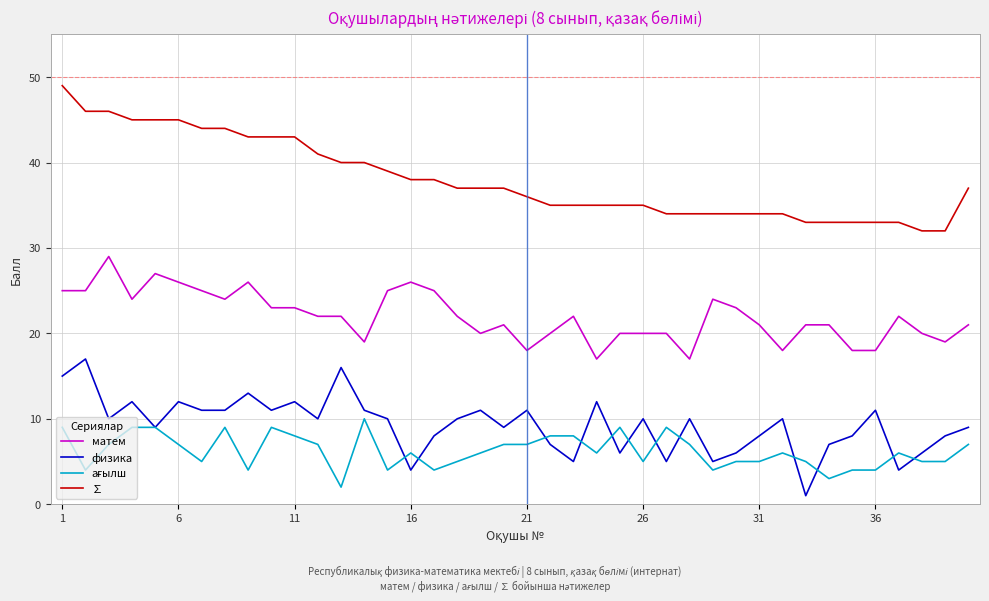

What is the greatest value displayed?

49